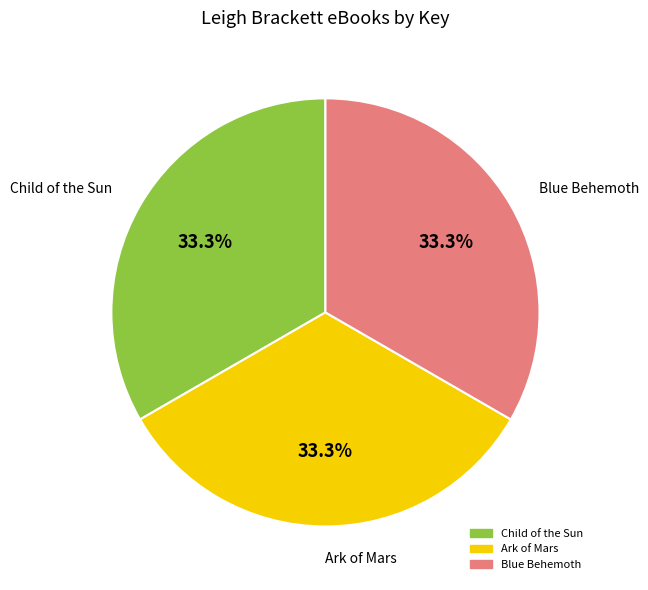

Is there any slice that represents more than half of the pie?

No